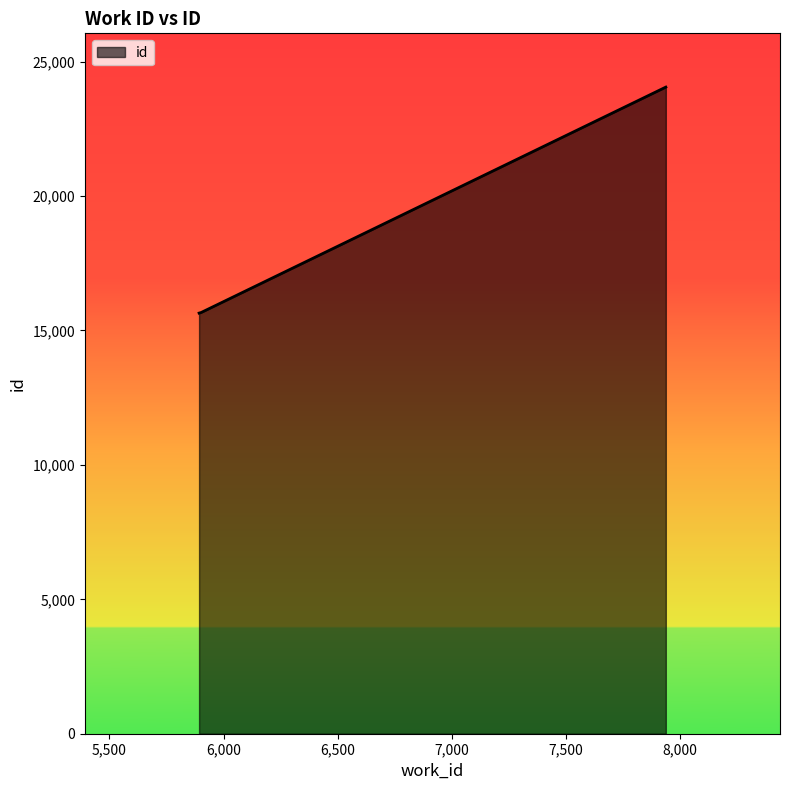

What is the sum of all values?

55370